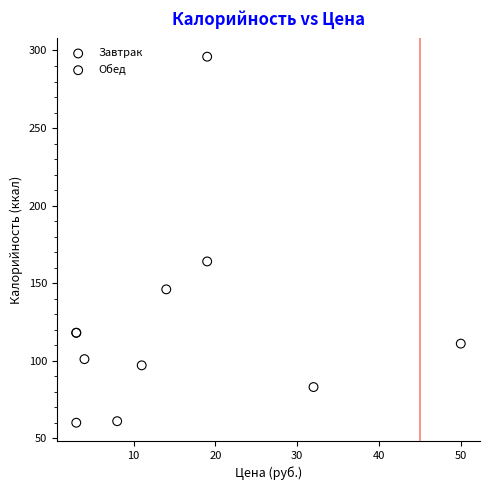

What are all the series names shown in the legend?

Завтрак, Обед